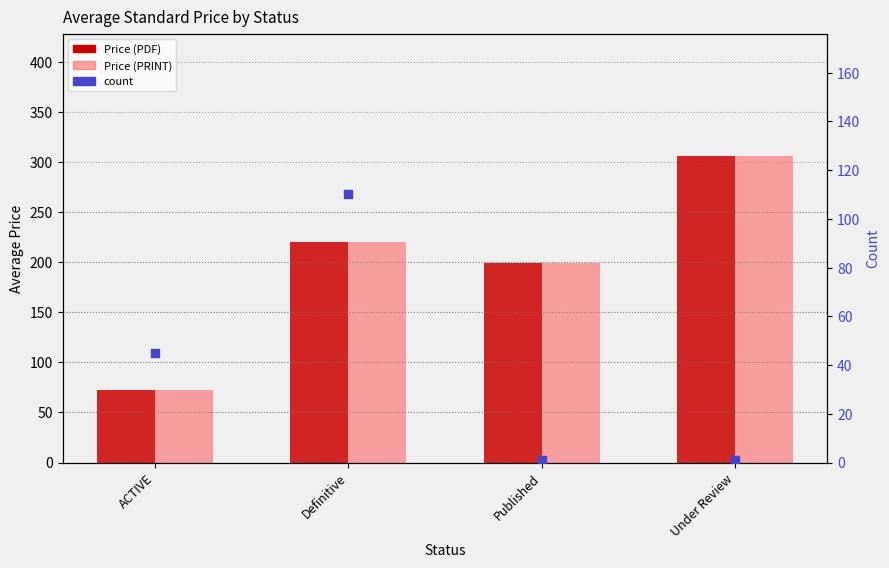

Which series has the largest Y range (max minus min)?

Price (PDF)